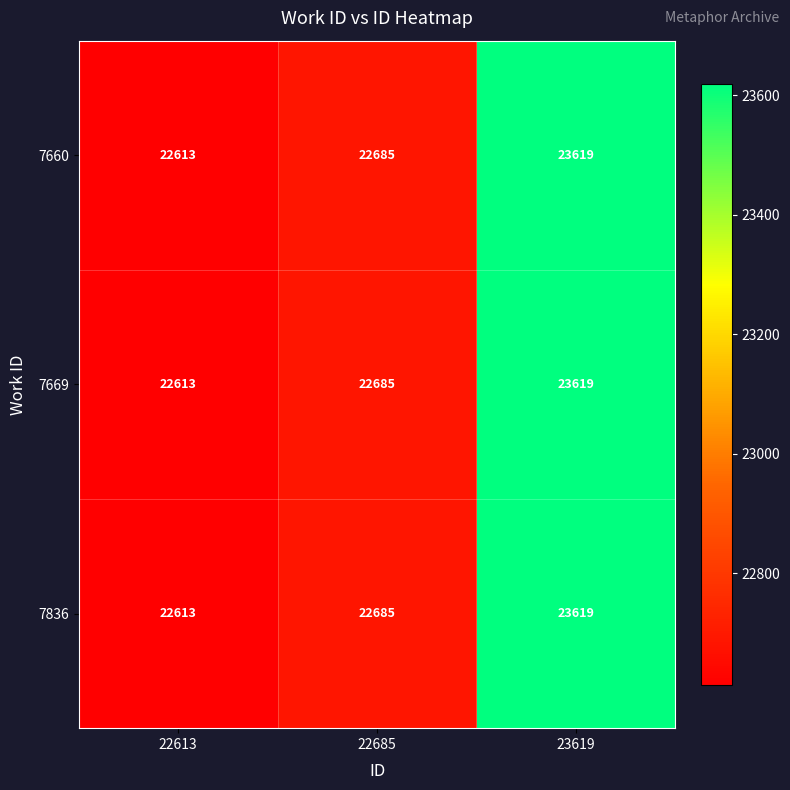

Where is 7836 nearest to the value 23116?

22685